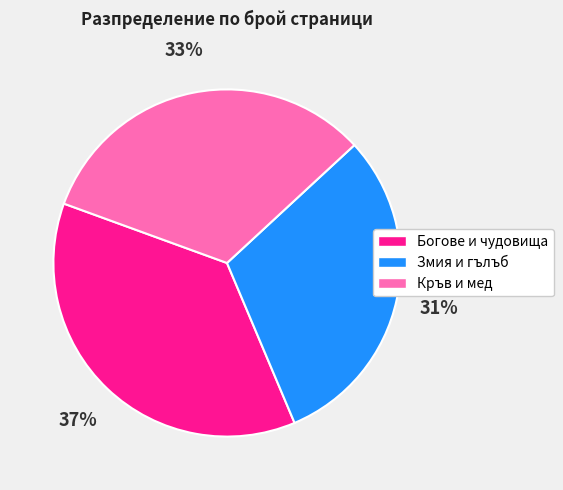

To the nearest percent, what is the difference between the largest and smallest slice percentages?

6%